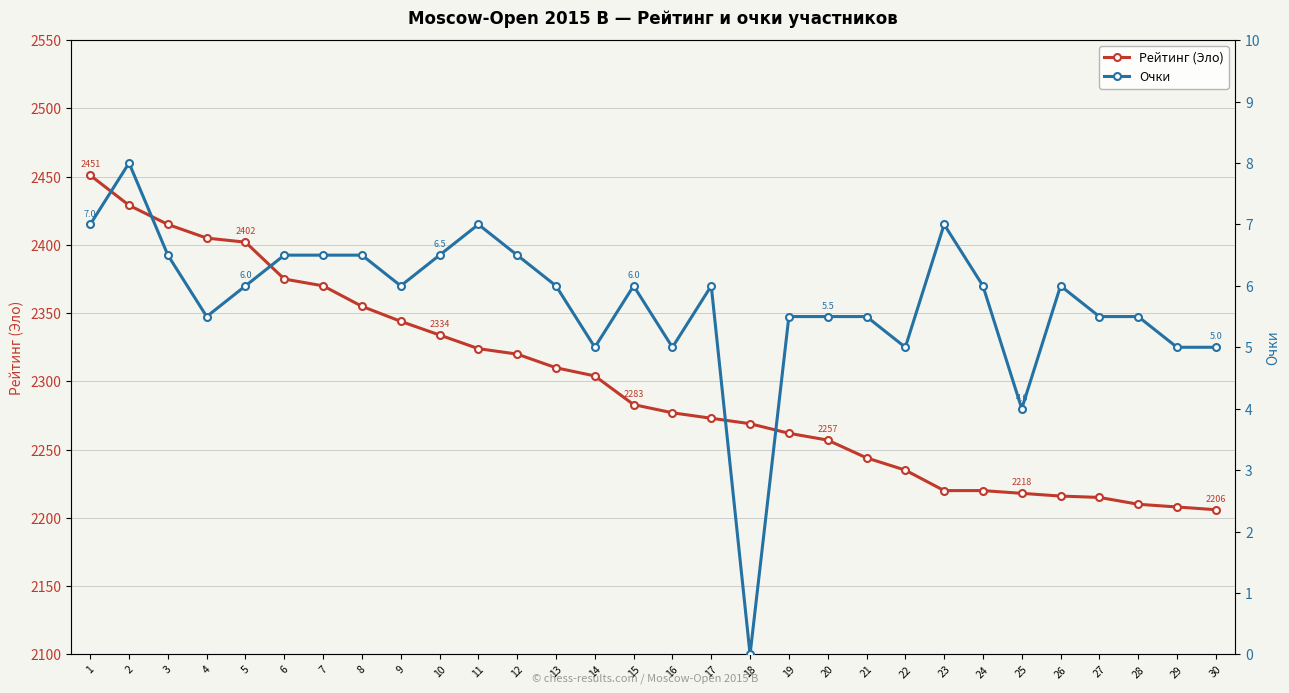

What is the spread (max minus min) of values at 28?

2204.5